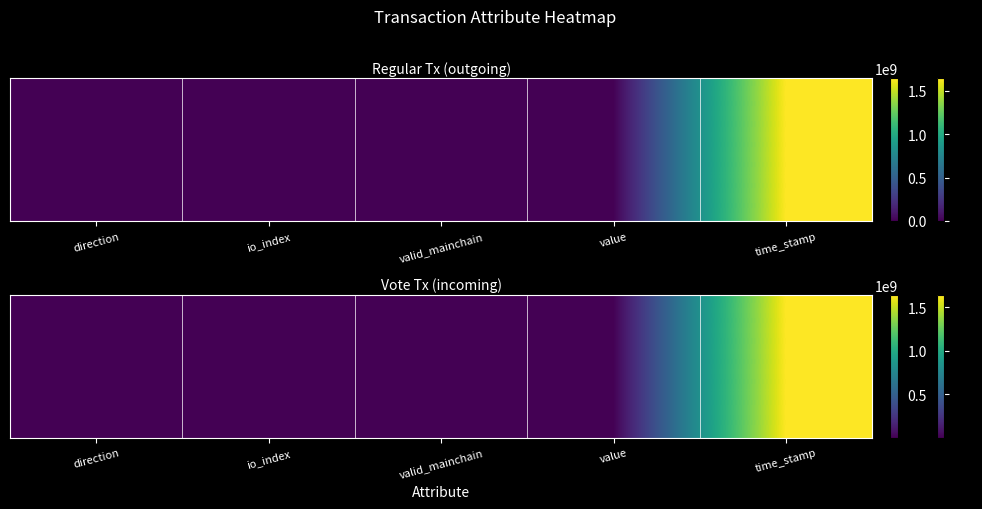

At how many categories does at least one series exceed 979001526?

1